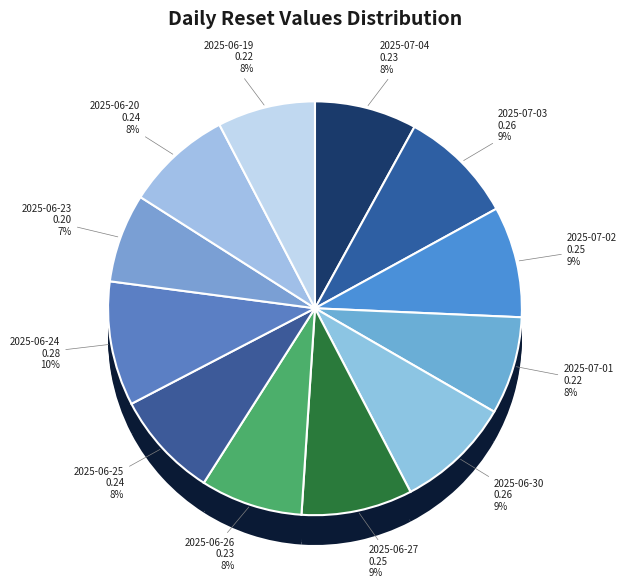

To the nearest percent, what portion does 2025-06-23 represent?

7%